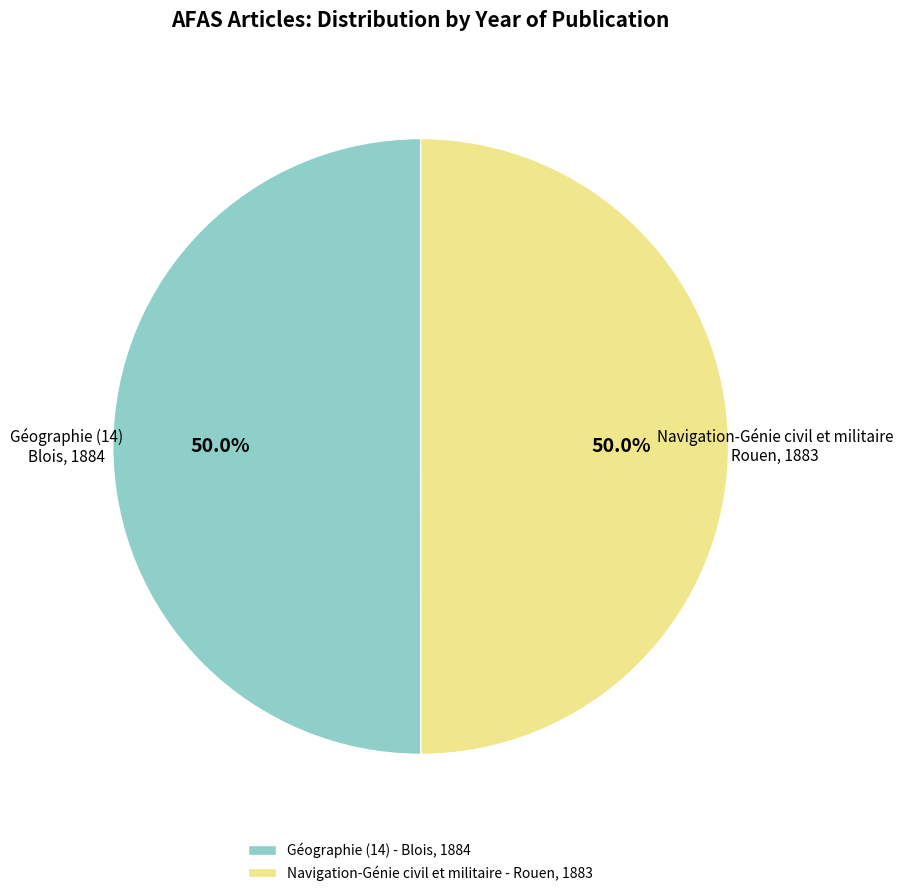

The Géographie (14) - Blois, 1884 slice represents 64% of the pie. True or false?

False